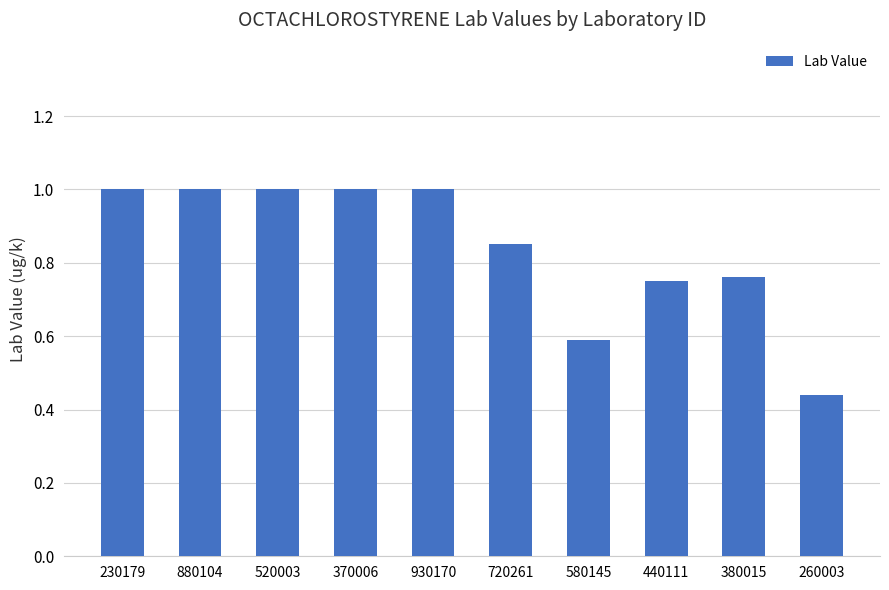

Does the chart contain any negative values?

No